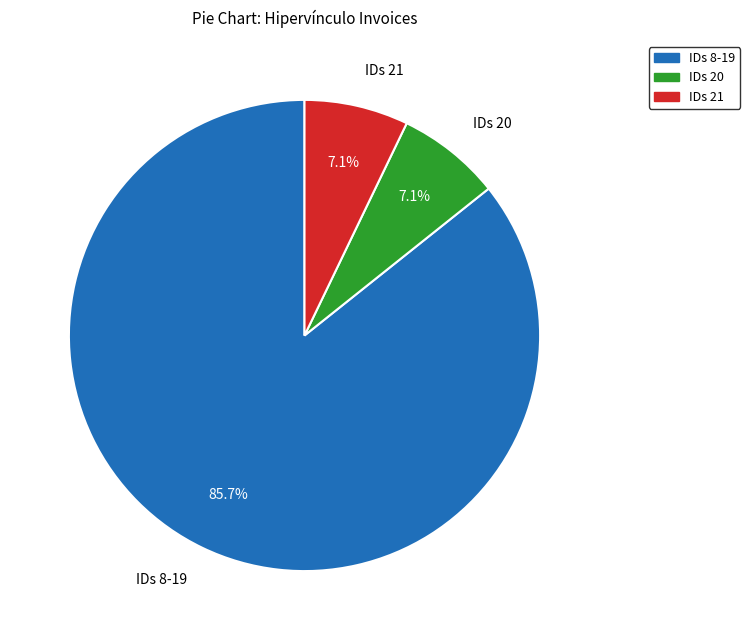

Which has a higher value, IDs 20 or IDs 8-19?

IDs 8-19